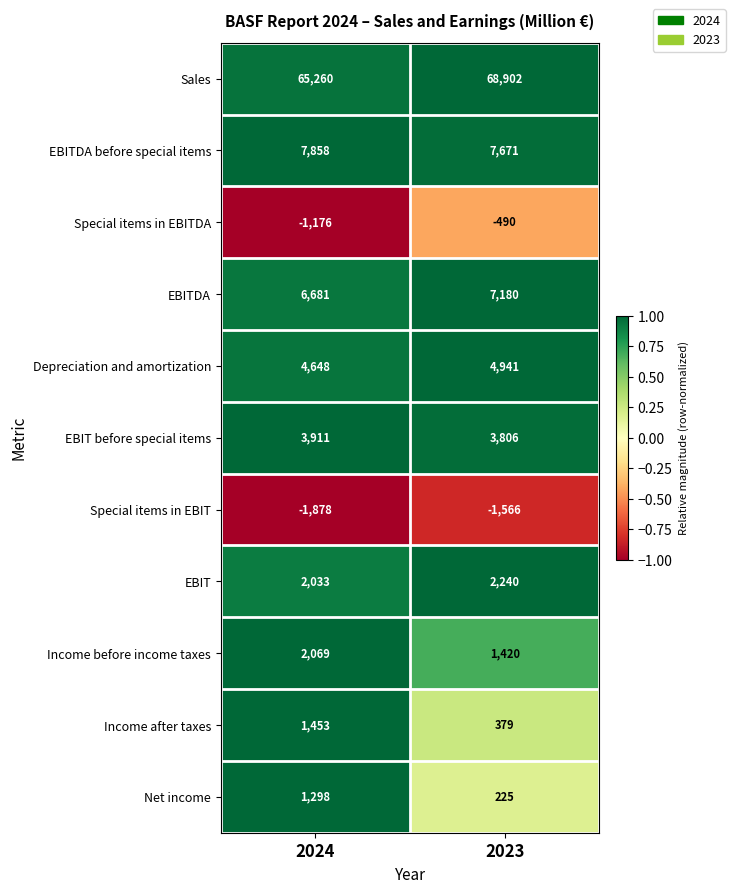

Which series has the largest range (max minus min)?

Sales